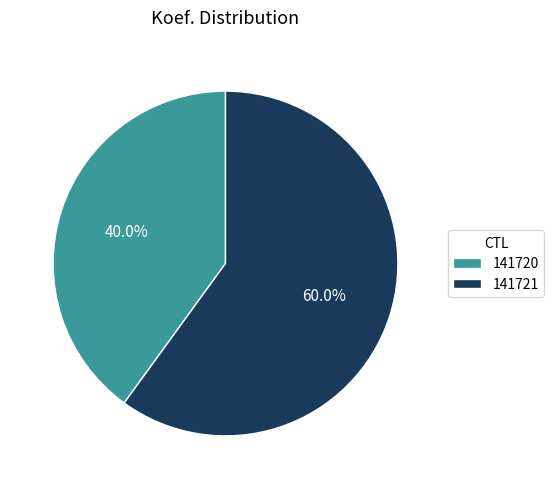

Does 141720 represent more than half of the total?

No